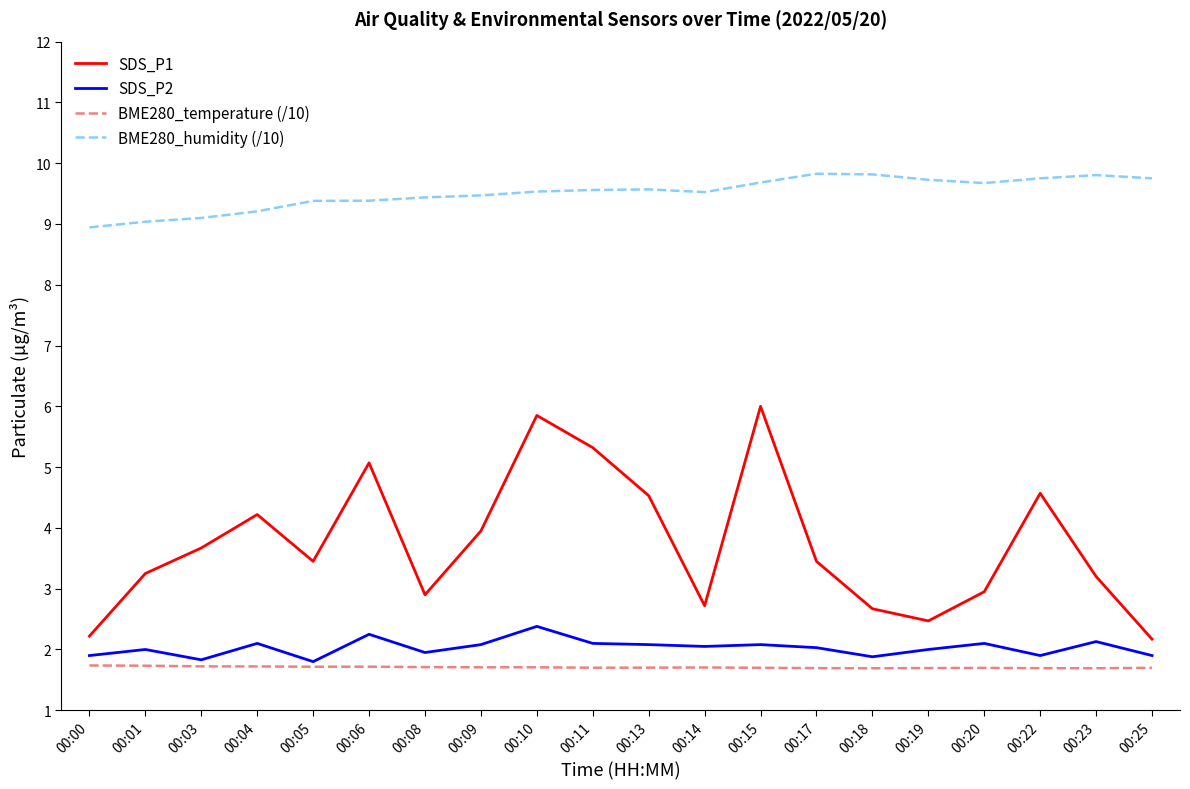

Is it true that BME280_humidity (/10) equals 1.9 at 00:10?

False